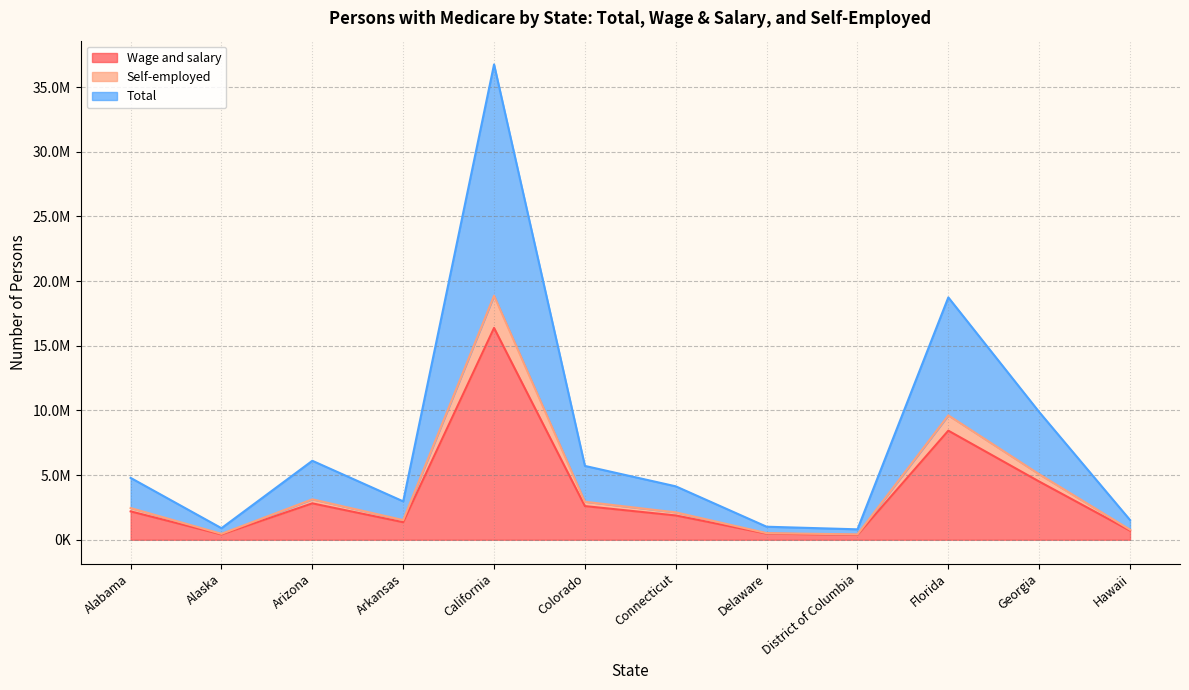

Which series has the widest spread of values?

Total